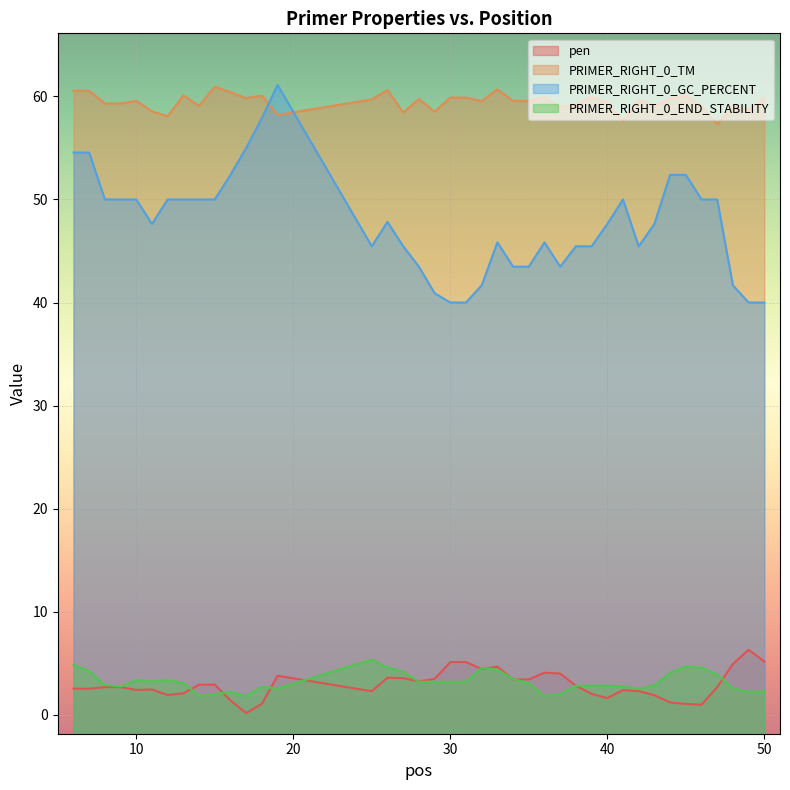

Where does the PRIMER_RIGHT_0_GC_PERCENT series first go above 47?

6